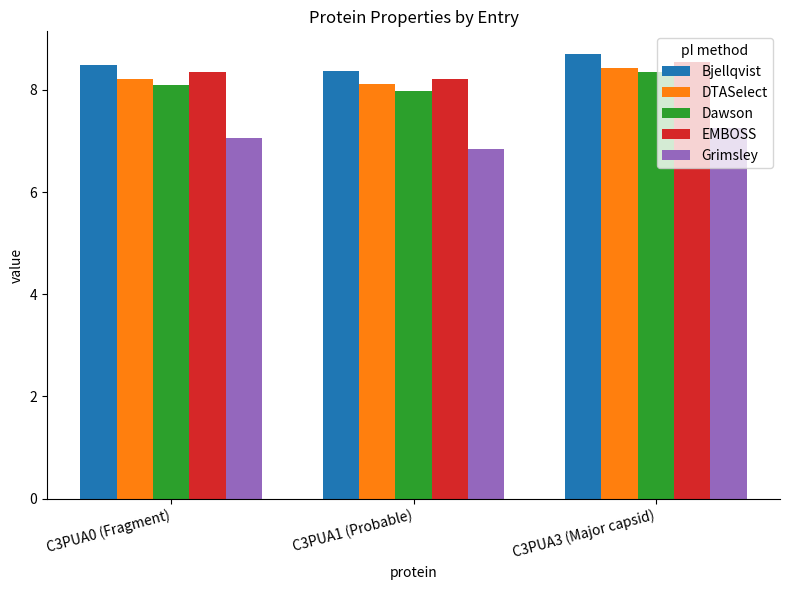

Reading right to left, what are all the values shown in this chart?

Bjellqvist: 8.7	8.4	8.5
DTASelect: 8.4	8.1	8.2
Dawson: 8.3	8.0	8.1
EMBOSS: 8.6	8.2	8.3
Grimsley: 7.2	6.8	7.1